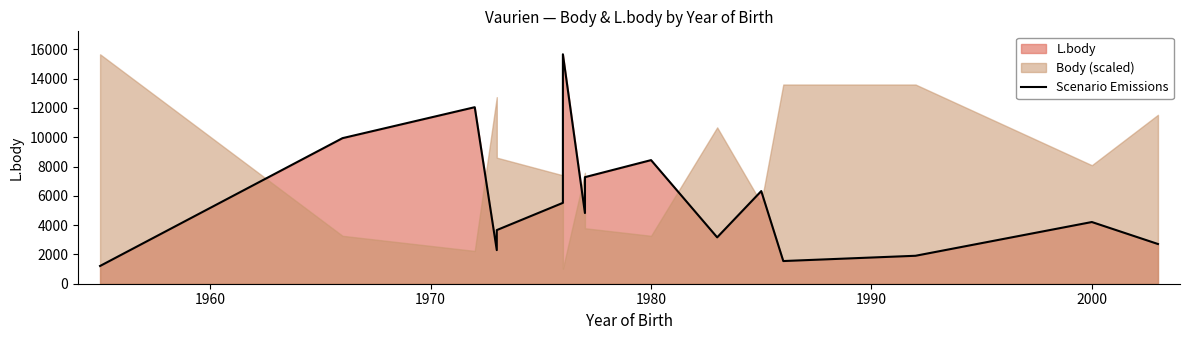

What is the value of the 7th point from the left?

15661